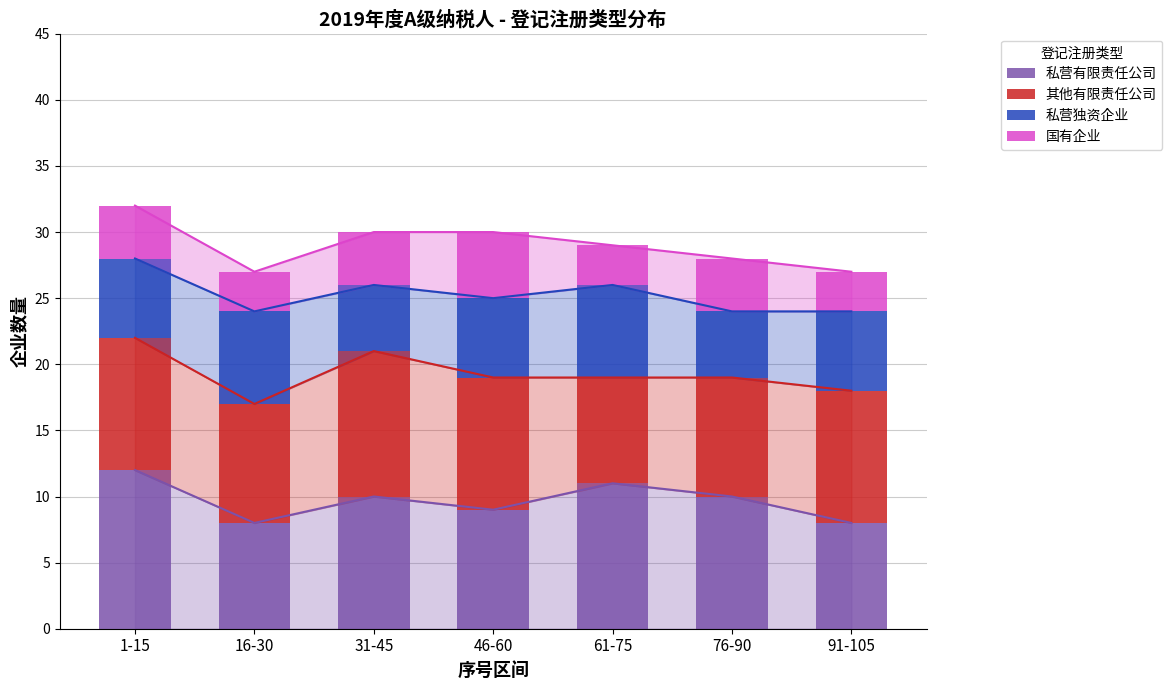

How many series are shown in this chart?

4